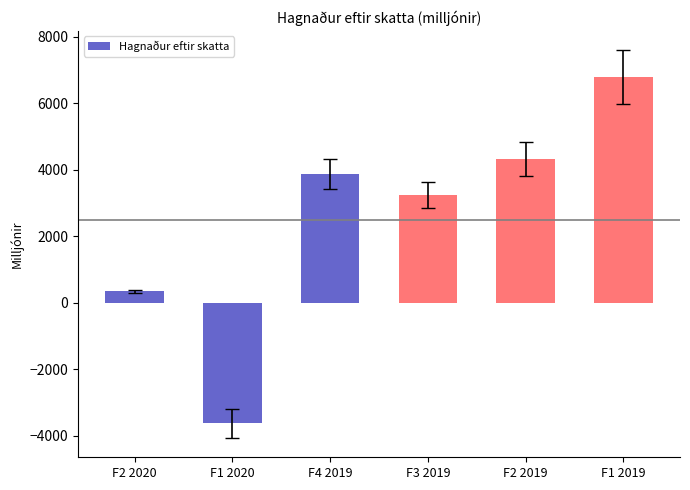

What is the label of the 5th bar from the left?

F2 2019